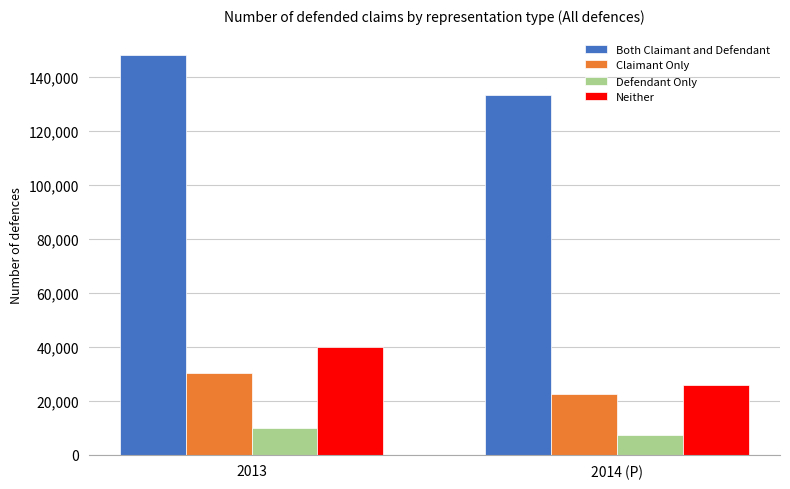

What is the total value across all series at 2013?

227942